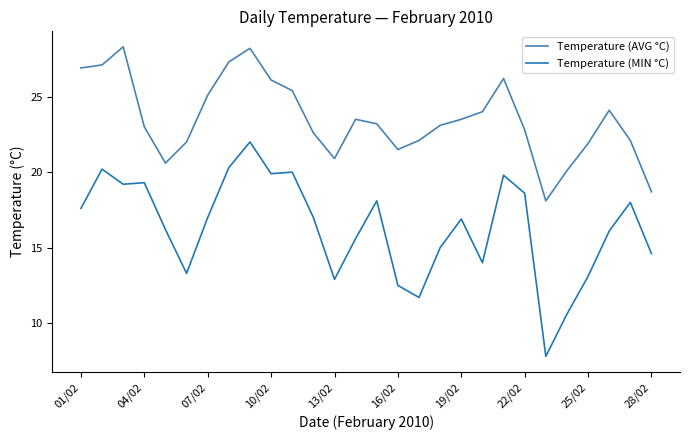

At how many categories does at least one series exceed 19?

26